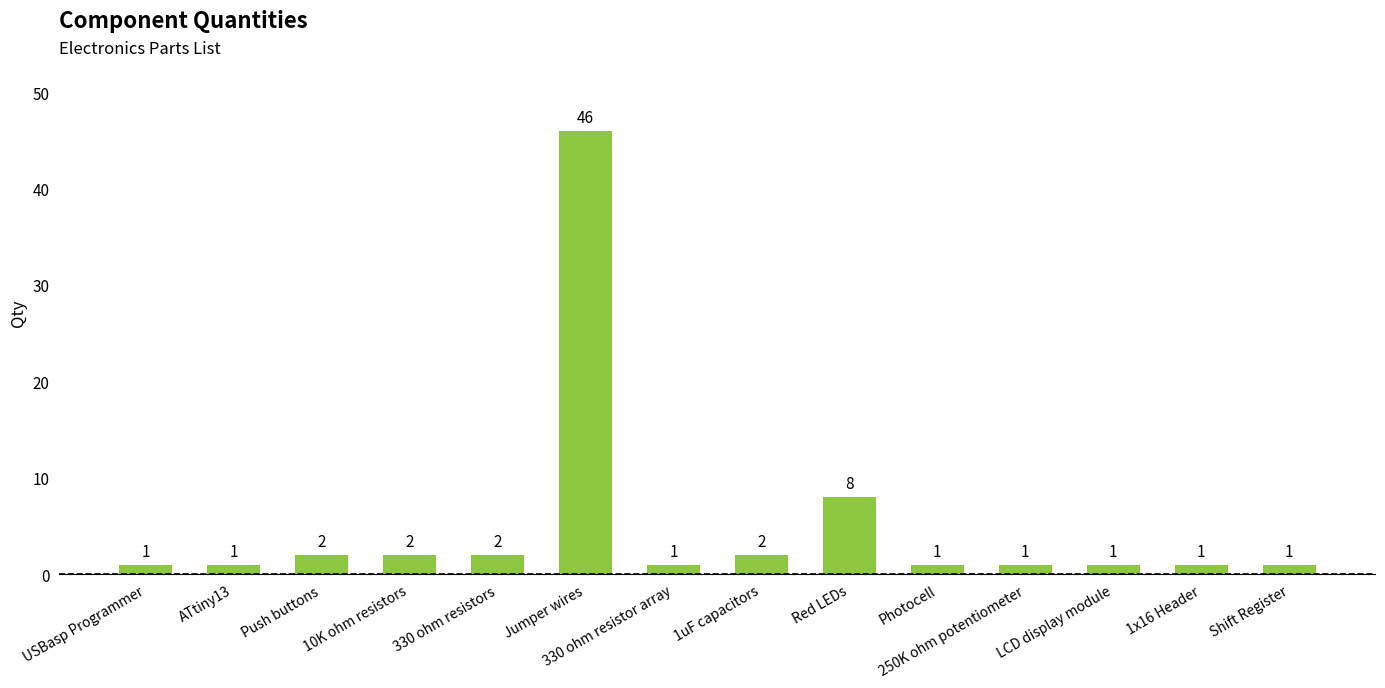

What is the smallest value displayed?

1